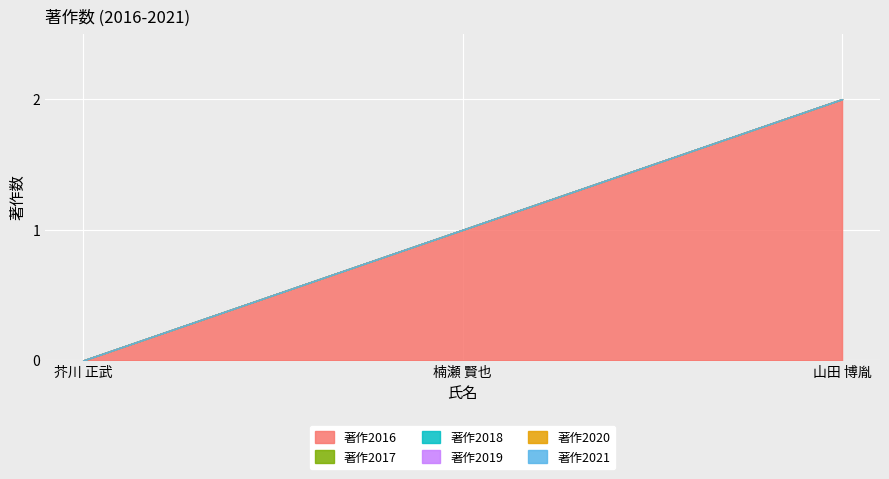

How many lines are shown in the chart?

6